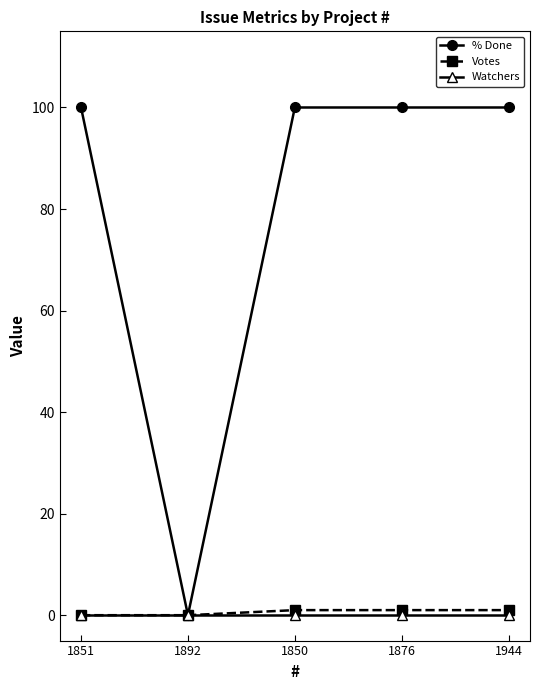

What is the sum of the % Done values at 1876 and 1850?

200